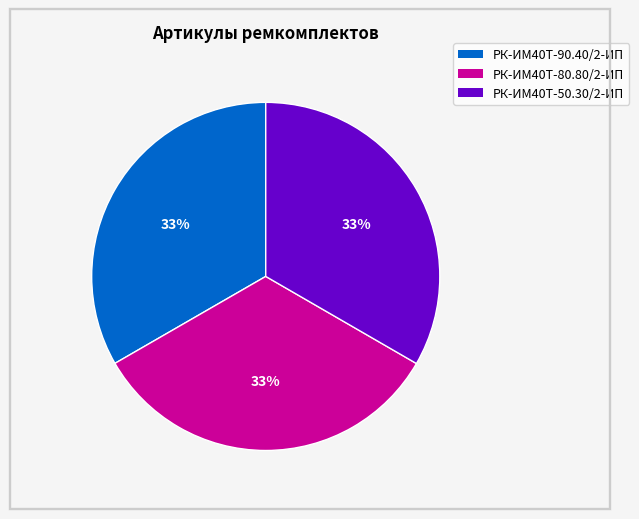

To the nearest percent, what is the average slice percentage?

33%